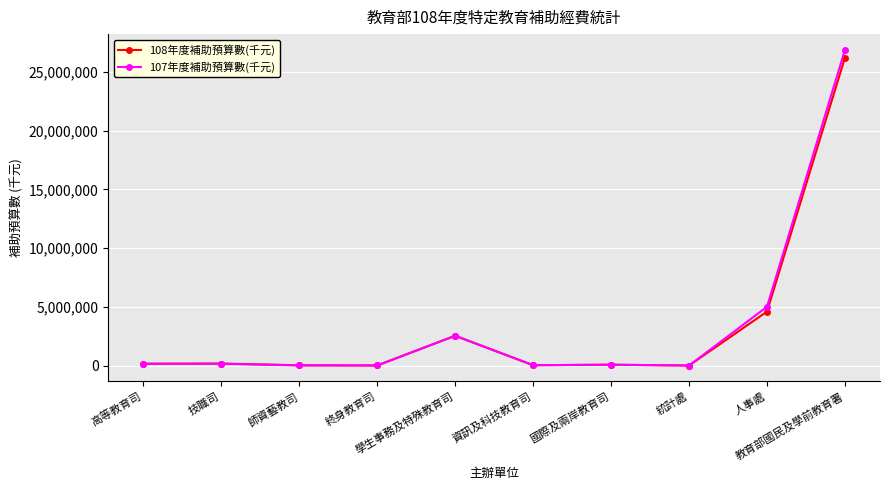

What is the label of the 7th point from the left?

國際及兩岸教育司